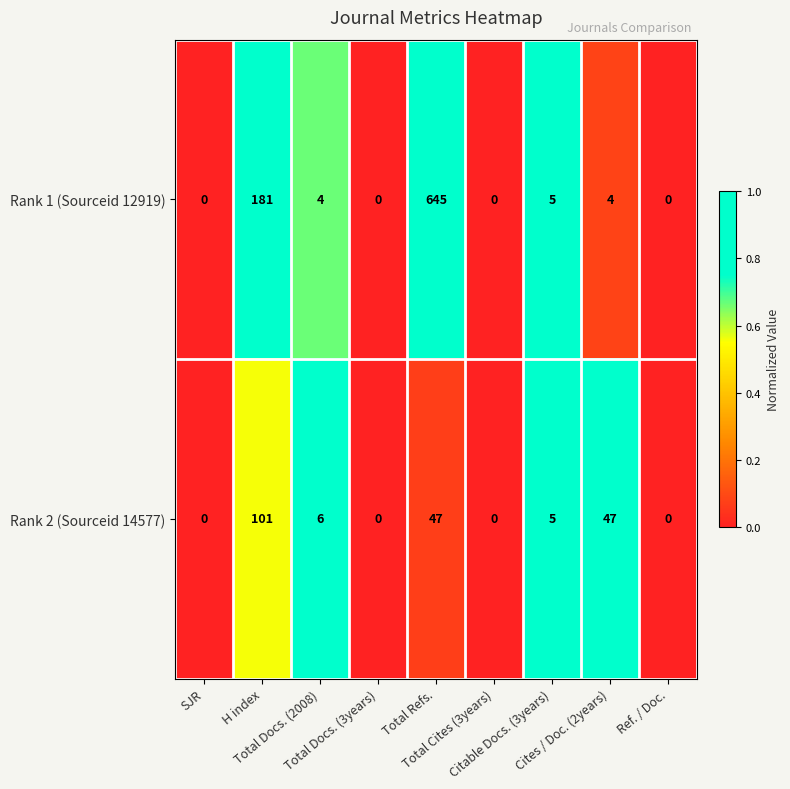

List the series in order of their overall mean, highest first.

Rank 1 (Sourceid 12919), Rank 2 (Sourceid 14577)